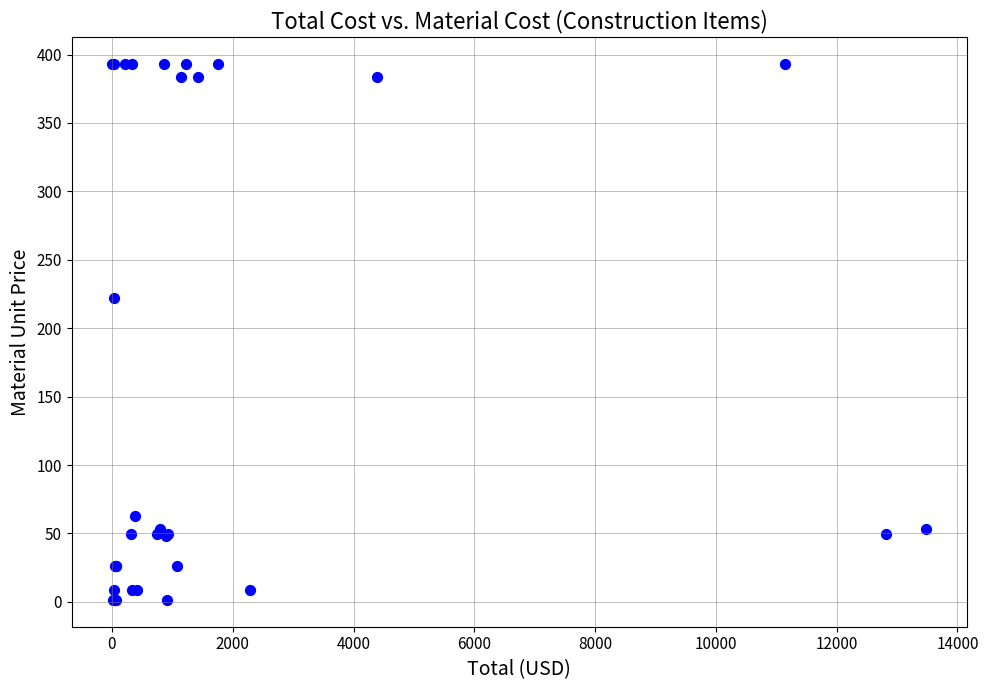

What Y value in the scatter plot is closest to 197?

222.4